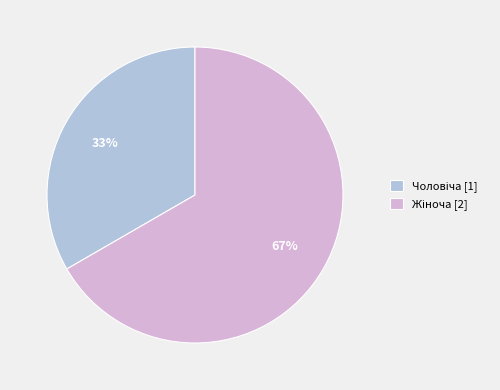

Does any single category account for the majority?

Yes